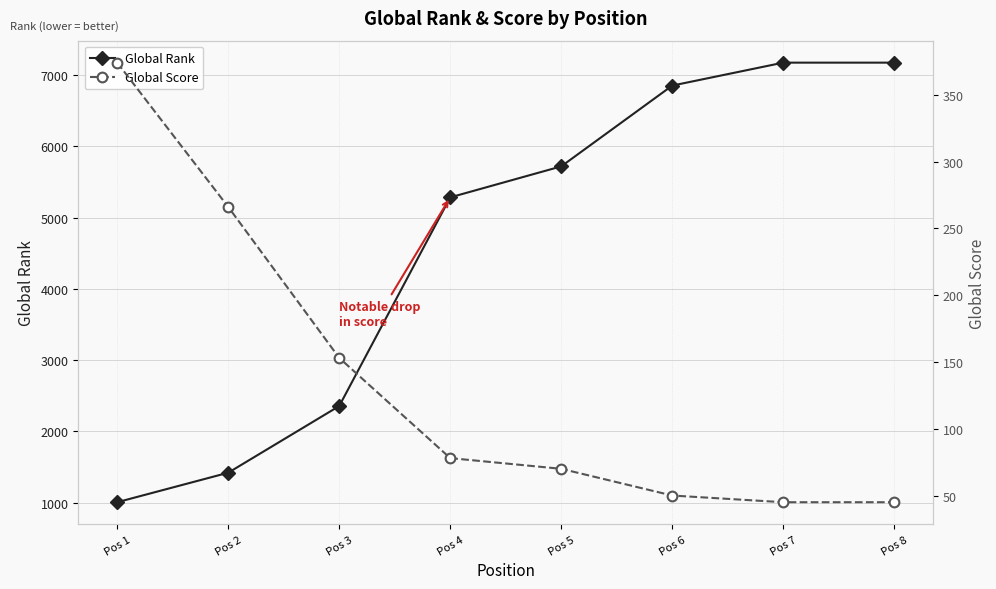

True or false: Global Score has more than 2 interior local peaks.

False